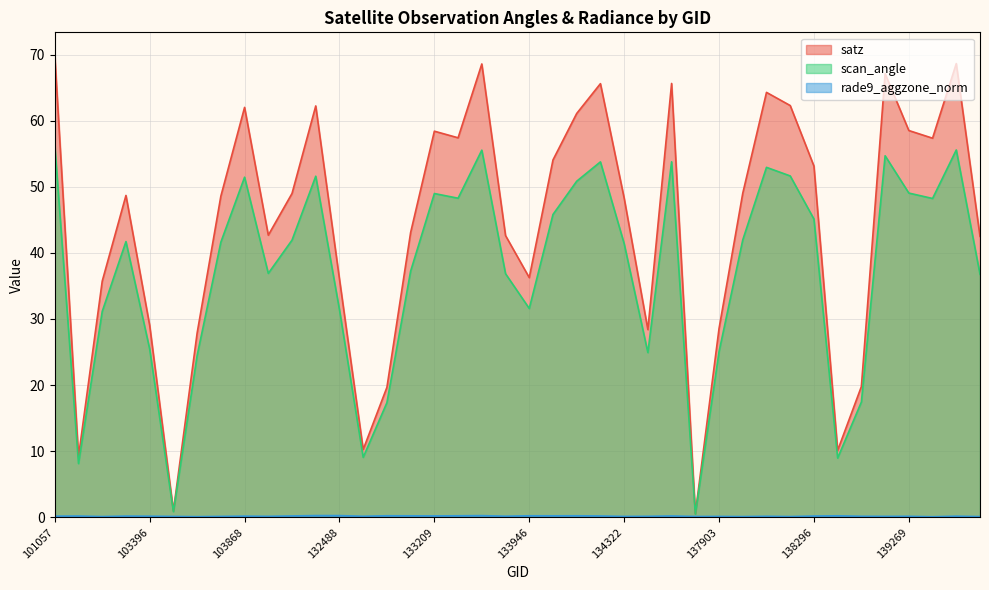

What is the sum of all satz values?

1763.1